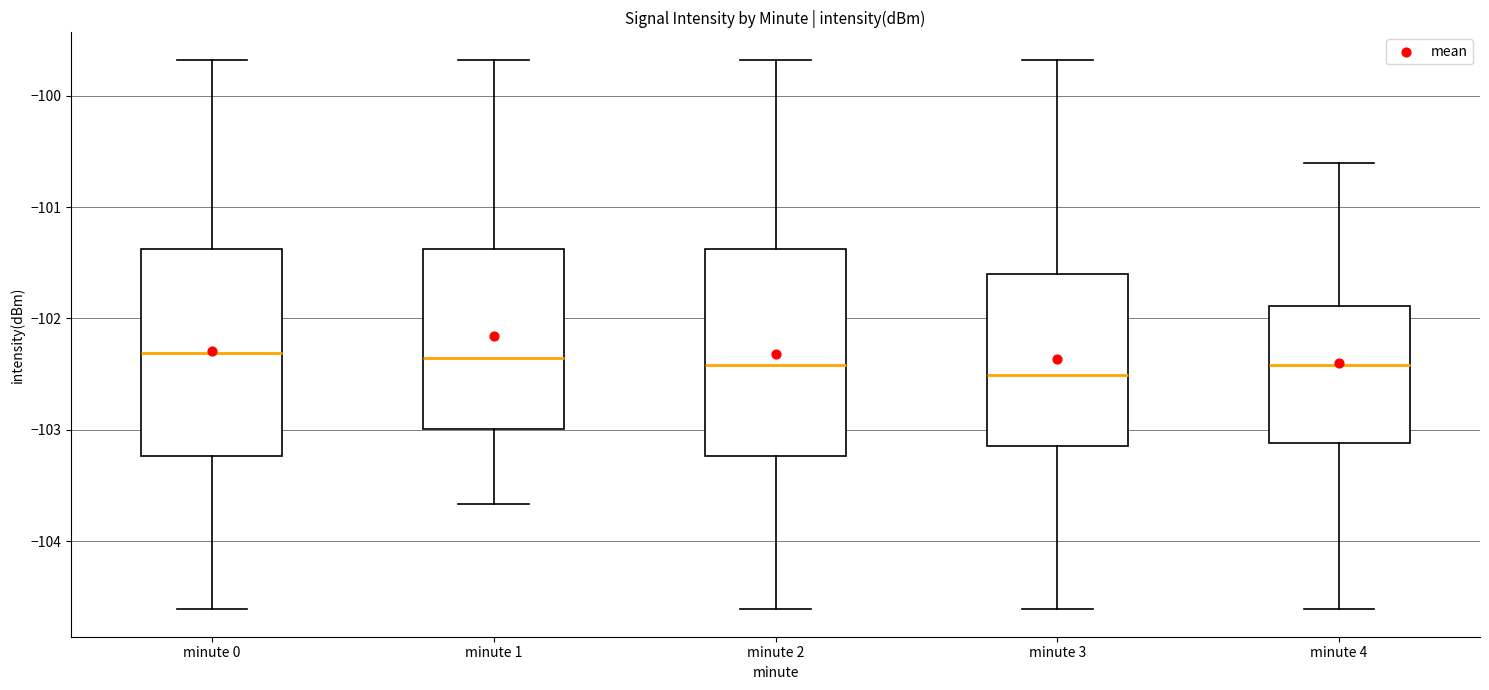

Where is the lower edge of the box for minute 4 on the y-axis? The values are not printed on the chart, so give them approximately, as read against the axis.

-103.1